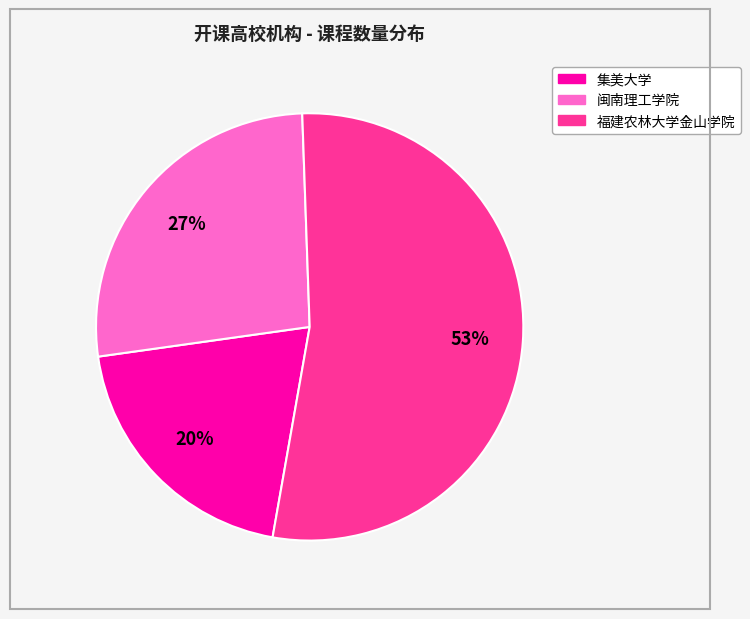

The 福建农林大学金山学院 slice represents 53% of the pie. True or false?

True